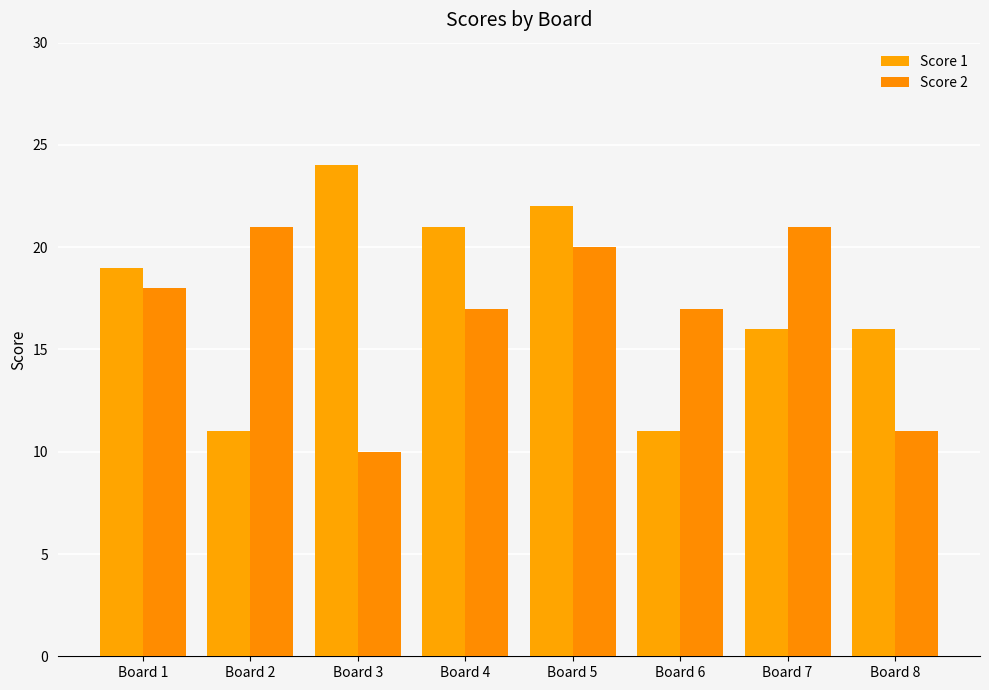

At Board 6, list the series in order from largest to smallest.

Score 2, Score 1